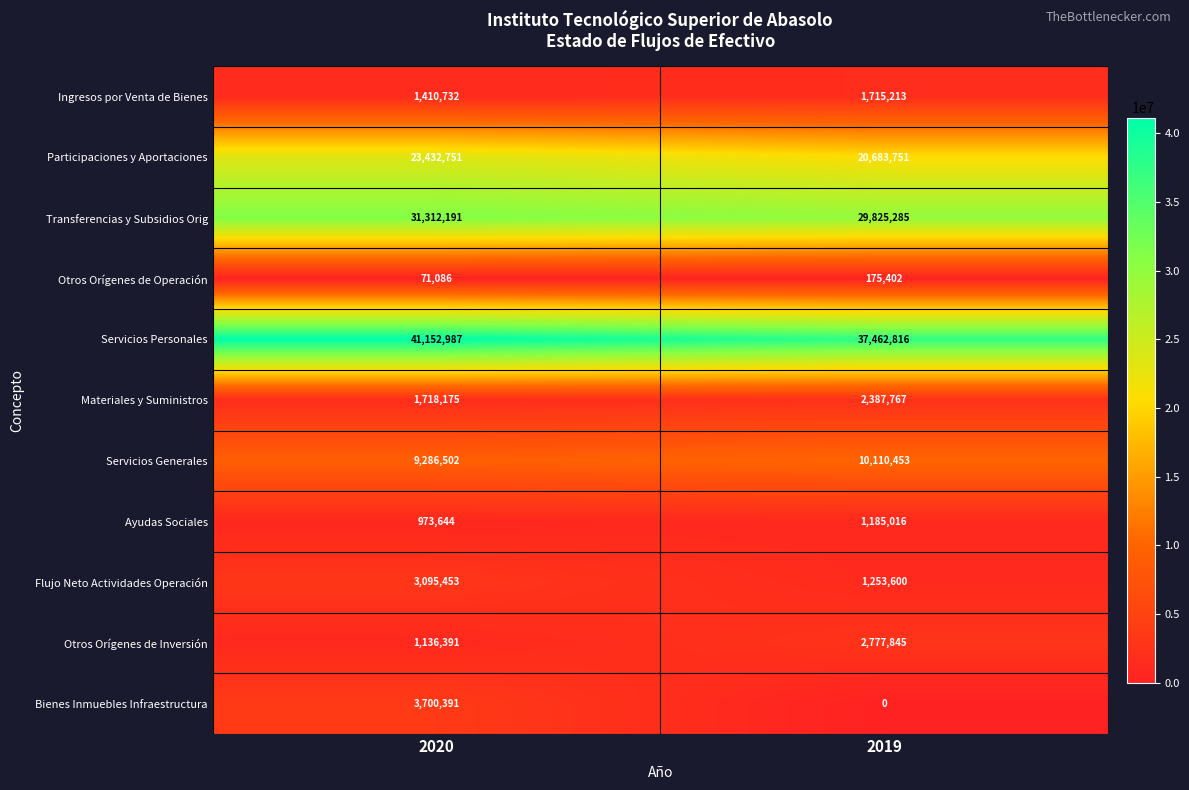

What is the maximum value shown in the chart?

41152987